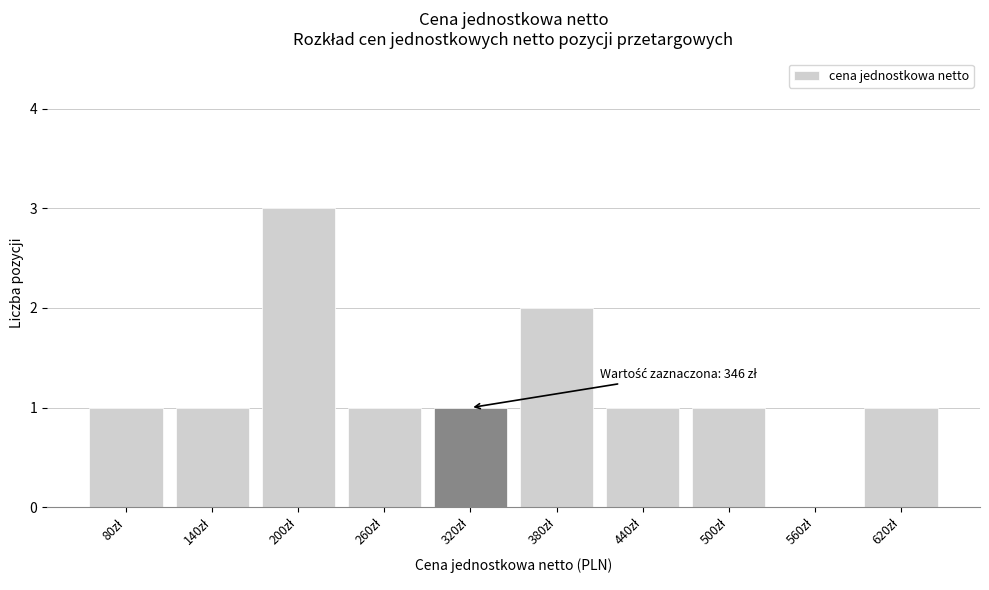

What is the maximum value shown in the chart?

3